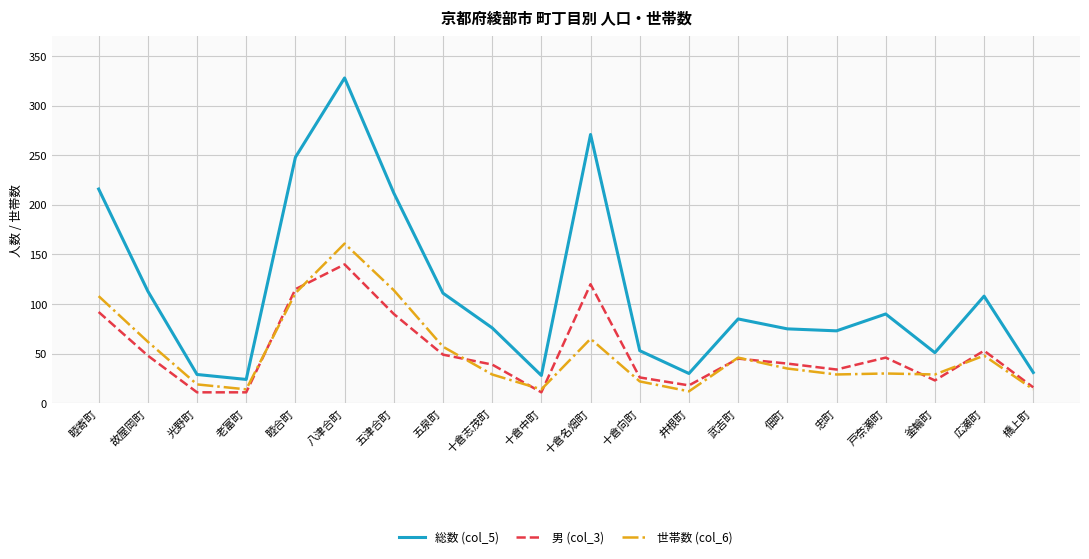

Which series has the widest spread of values?

総数 (col_5)